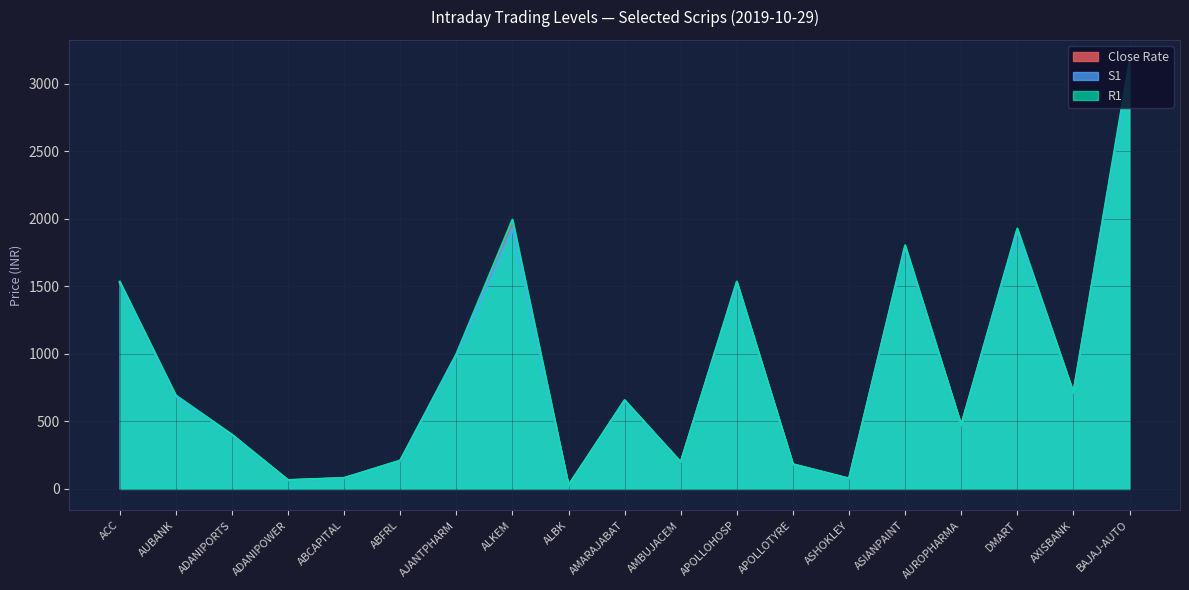

Reading right to left, extract all data points from this chart.

Close Rate: BAJAJ-AUTO=3143.3	AXISBANK=710.1	DMART=1917.1	AUROPHARMA=470.9	ASIANPAINT=1792.6	ASHOKLEY=75.8	APOLLOTYRE=181.8	APOLLOHOSP=1529.7	AMBUJACEM=197.6	AMARAJABAT=654.1	ALBK=25.7	ALKEM=1969.3	AJANTPHARM=989.8	ABFRL=208.6	ABCAPITAL=80.3	ADANIPOWER=64.5	ADANIPORTS=399.8	AUBANK=687.0	ACC=1529.0
S1: BAJAJ-AUTO=3127.9	AXISBANK=707.4	DMART=1903.1	AUROPHARMA=468.8	ASIANPAINT=1784.6	ASHOKLEY=75.0	APOLLOTYRE=180.8	APOLLOHOSP=1522.0	AMBUJACEM=196.7	AMARAJABAT=649.9	ALBK=25.4	ALKEM=1930.3	AJANTPHARM=982.5	ABFRL=206.5	ABCAPITAL=79.4	ADANIPOWER=64.2	ADANIPORTS=398.1	AUBANK=682.8	ACC=1523.7
R1: BAJAJ-AUTO=3166.1	AXISBANK=713.9	DMART=1928.0	AUROPHARMA=472.9	ASIANPAINT=1804.1	ASHOKLEY=76.8	APOLLOTYRE=183.1	APOLLOHOSP=1535.3	AMBUJACEM=198.6	AMARAJABAT=657.7	ALBK=25.9	ALKEM=1994.2	AJANTPHARM=998.5	ABFRL=210.2	ABCAPITAL=80.8	ADANIPOWER=64.9	ADANIPORTS=401.9	AUBANK=692.1	ACC=1534.6